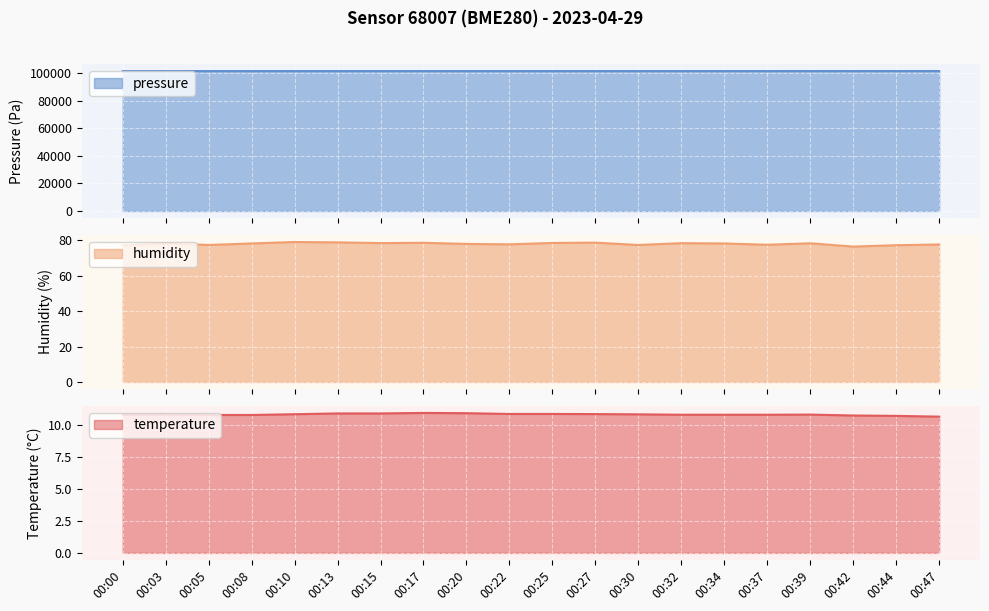

Where is pressure_norm nearest to the value 101393?

00:20